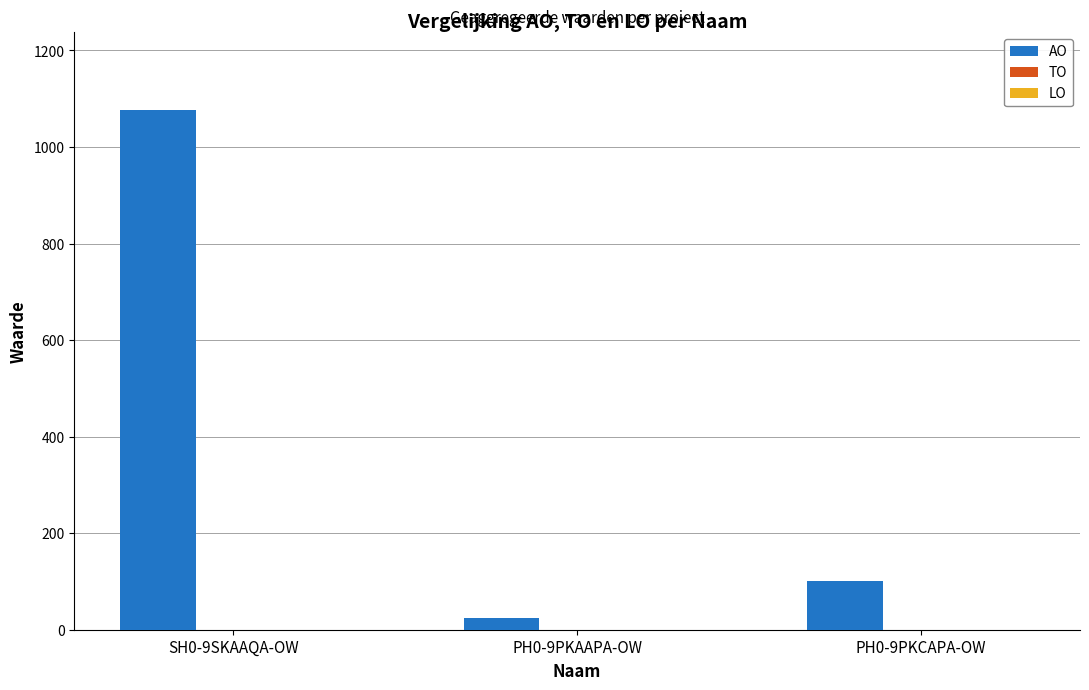

What value does the data have at SH0-9SKAAQA-OW?

1076